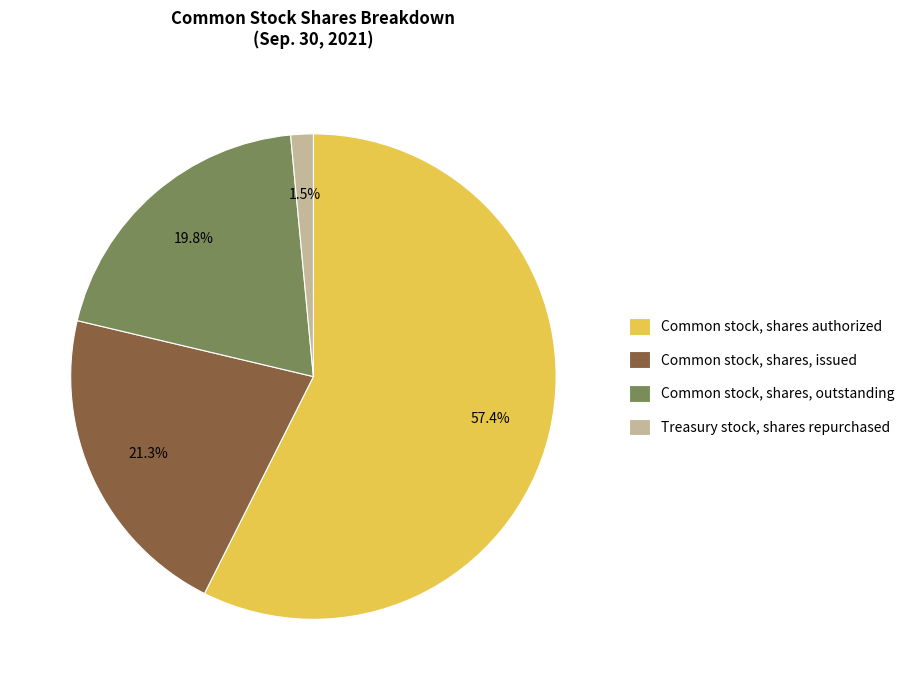

Between Common stock, shares authorized and Treasury stock, shares repurchased, which is larger?

Common stock, shares authorized